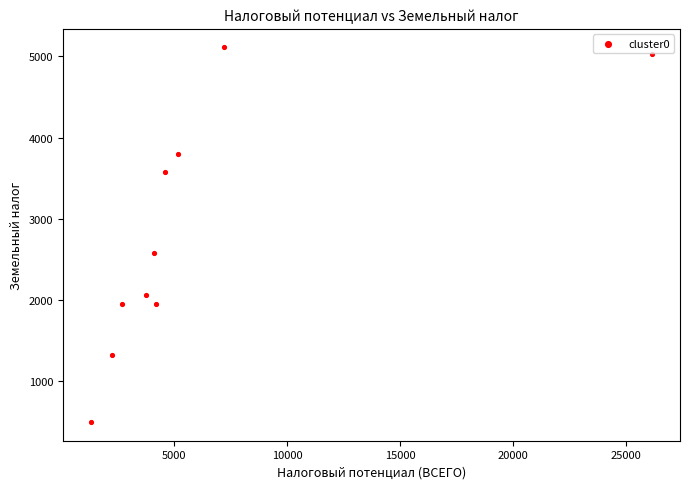

What Y value in the scatter plot is closest to 2802?

2577.4